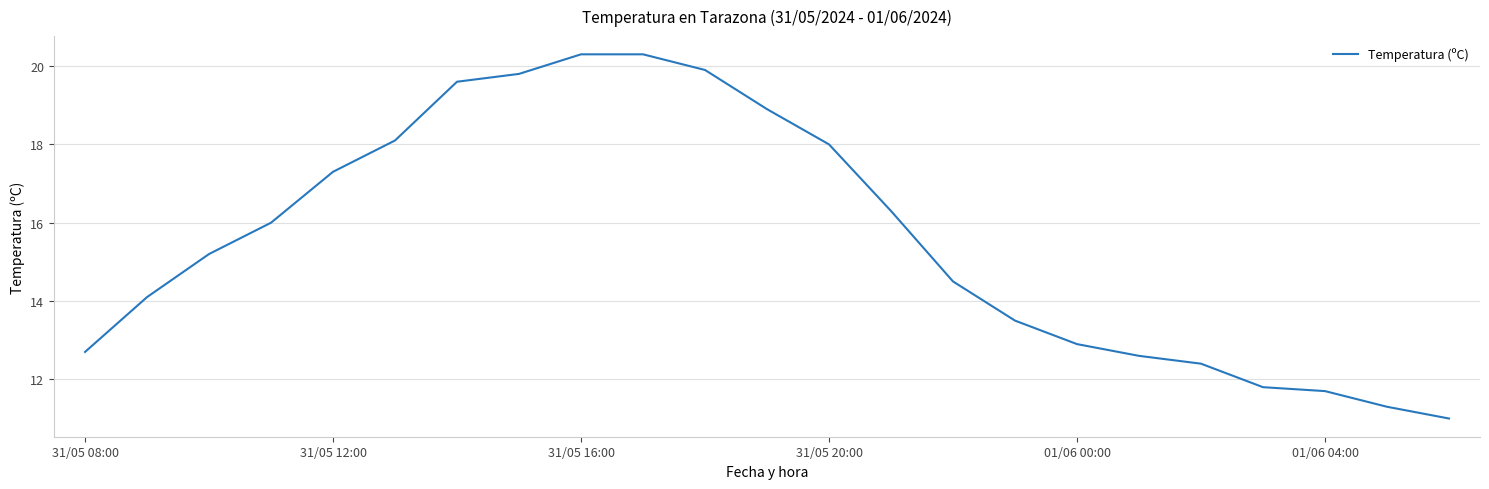

What is the minimum value shown in the chart?

11.0